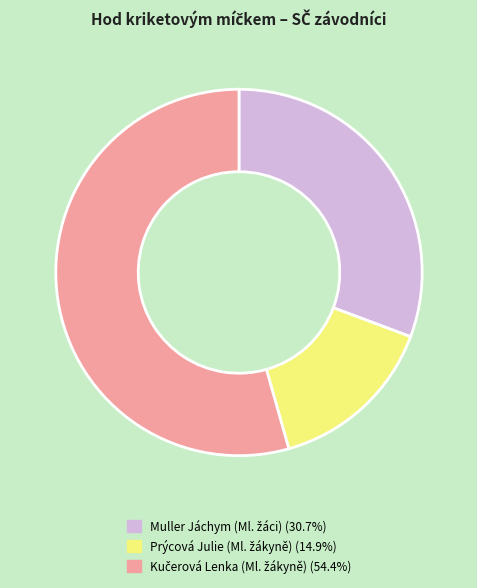

Does any single category account for the majority?

Yes